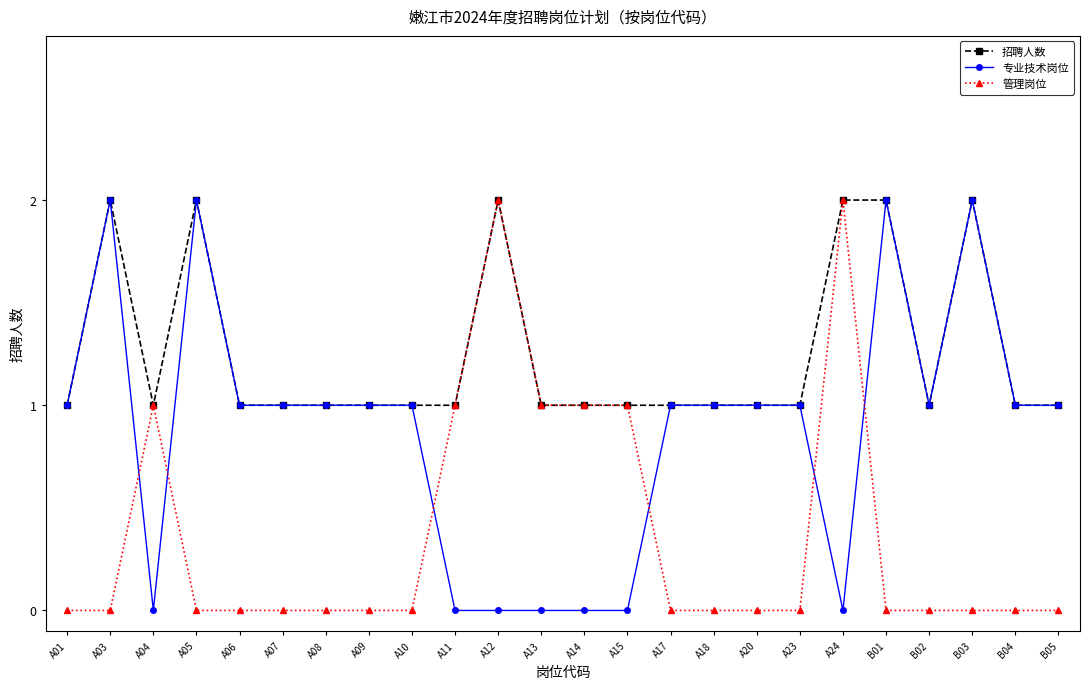

The value of 专业技术岗位 at A14 is 1. True or false?

False